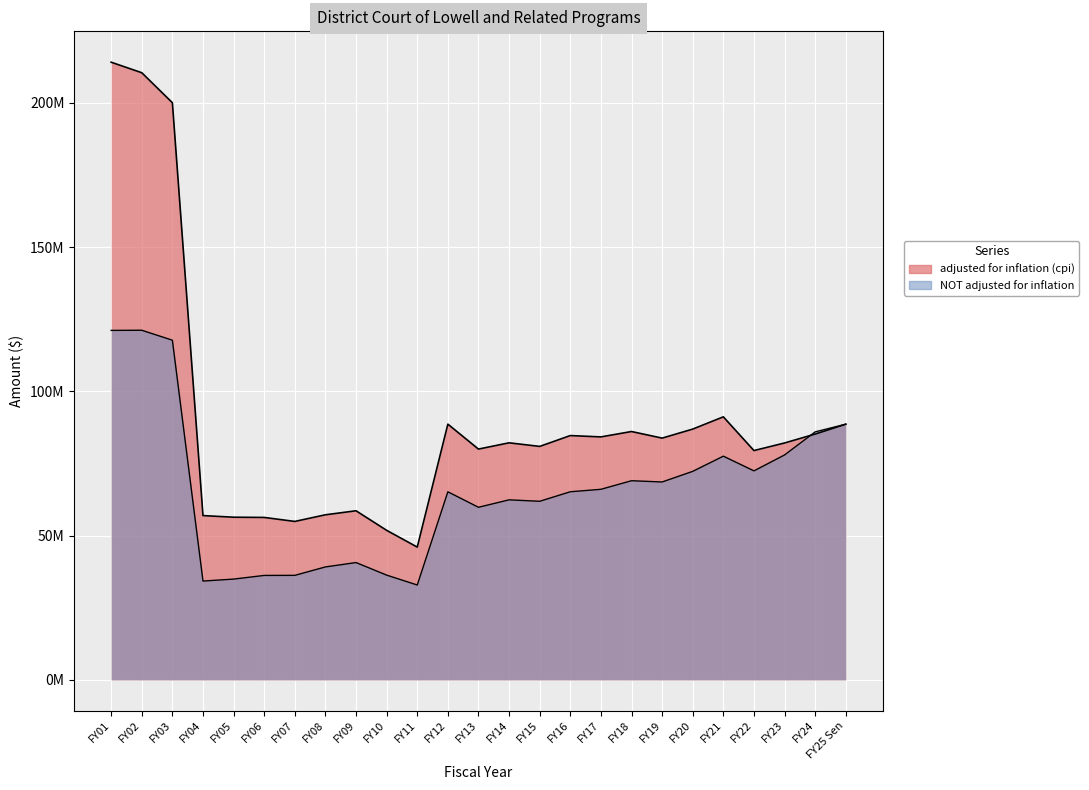

Reading left to right, transcribe all the data shown in this chart.

adjusted for inflation (cpi): FY25 Sen=88626631	FY24=85202740	FY23=82108115	FY22=79482936	FY21=91168107	FY20=86924382	FY19=83795517	FY18=86080375	FY17=84216422	FY16=84676691	FY15=80922035	FY14=82164861	FY13=79990708	FY12=88642943	FY11=46028019	FY10=51832413	FY09=58614304	FY08=57218892	FY07=54918344	FY06=56303626	FY05=56381255	FY04=56945392	FY03=200043659	FY02=210439271	FY01=214083096
NOT adjusted for inflation: FY25 Sen=88626631	FY24=85955959	FY23=77961371	FY22=72444291	FY21=77540004	FY20=72276247	FY19=68590587	FY18=69029761	FY17=66054290	FY16=65202267	FY15=61899849	FY14=62404011	FY13=59821946	FY12=65193836	FY11=32886212	FY10=36312991	FY09=40664040	FY08=39147707	FY07=36229707	FY06=36202707	FY05=34932985	FY04=34253360	FY03=117731801	FY02=121180342	FY01=121133641